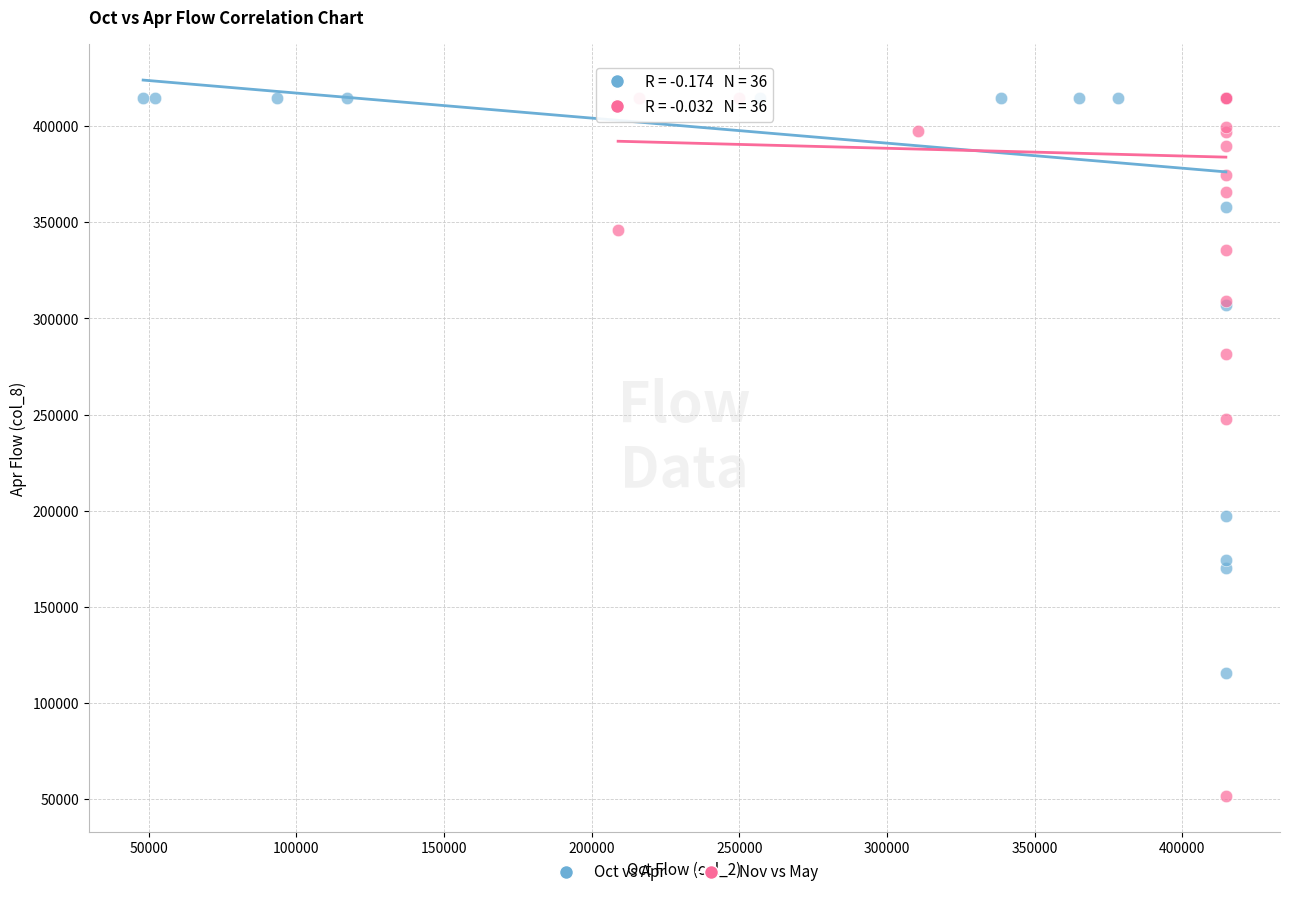

Which series contains the lowest Y value?

Nov vs May